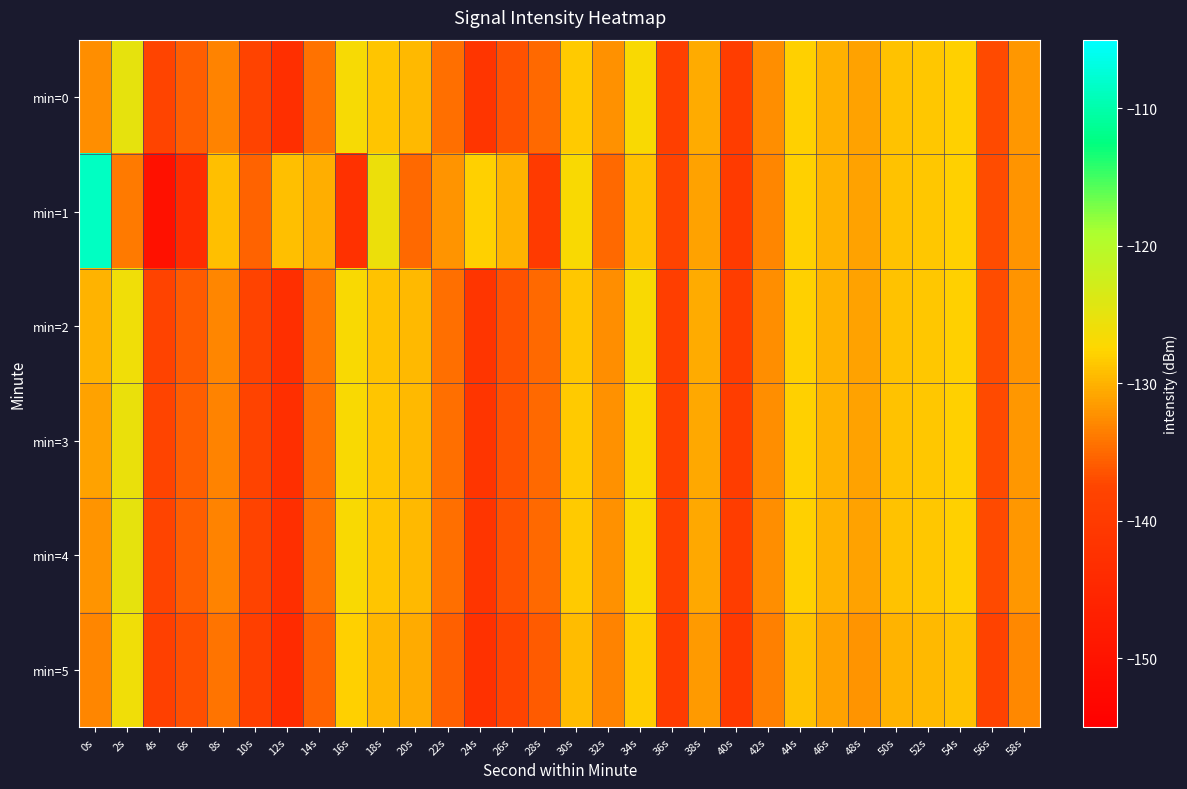

Reading left to right, list all the values displayed in this chart.

min=0: 0s=-132.4	2s=-125.1	4s=-137.5	6s=-135.8	8s=-133.2	10s=-137.9	12s=-143.0	14s=-134.4	16s=-126.9	18s=-128.8	20s=-129.5	22s=-134.5	24s=-141.5	26s=-136.6	28s=-135.0	30s=-128.3	32s=-132.3	34s=-127.1	36s=-138.9	38s=-130.6	40s=-139.4	42s=-132.4	44s=-128.0	46s=-130.0	48s=-131.0	50s=-128.9	52s=-128.6	54s=-128.0	56s=-137.1	58s=-131.9
min=1: 0s=-108.5	2s=-133.8	4s=-150.3	6s=-143.9	8s=-129.1	10s=-135.4	12s=-129.0	14s=-130.4	16s=-142.3	18s=-125.6	20s=-135.0	22s=-132.0	24s=-128.0	26s=-130.0	28s=-140.0	30s=-127.0	32s=-135.0	34s=-129.0	36s=-138.0	38s=-131.0	40s=-140.0	42s=-133.0	44s=-128.0	46s=-130.0	48s=-131.0	50s=-129.0	52s=-128.5	54s=-128.0	56s=-137.0	58s=-132.0
min=2: 0s=-130.0	2s=-126.0	4s=-138.0	6s=-136.0	8s=-133.0	10s=-138.0	12s=-143.0	14s=-134.0	16s=-127.0	18s=-129.0	20s=-129.5	22s=-134.5	24s=-141.5	26s=-136.5	28s=-135.0	30s=-128.5	32s=-132.5	34s=-127.0	36s=-139.0	38s=-130.5	40s=-139.5	42s=-132.5	44s=-128.0	46s=-130.0	48s=-131.0	50s=-129.0	52s=-128.5	54s=-128.0	56s=-137.0	58s=-132.0
min=3: 0s=-131.0	2s=-125.5	4s=-137.5	6s=-135.8	8s=-133.2	10s=-137.9	12s=-143.0	14s=-134.4	16s=-126.9	18s=-128.8	20s=-129.5	22s=-134.5	24s=-141.5	26s=-136.6	28s=-135.0	30s=-128.3	32s=-132.3	34s=-127.1	36s=-138.9	38s=-130.6	40s=-139.4	42s=-132.4	44s=-128.0	46s=-130.0	48s=-131.0	50s=-128.9	52s=-128.6	54s=-128.0	56s=-137.1	58s=-131.9
min=4: 0s=-132.0	2s=-125.0	4s=-137.5	6s=-135.8	8s=-133.2	10s=-137.9	12s=-143.0	14s=-134.4	16s=-126.9	18s=-128.8	20s=-129.5	22s=-134.5	24s=-141.5	26s=-136.6	28s=-135.0	30s=-128.3	32s=-132.3	34s=-127.1	36s=-138.9	38s=-130.6	40s=-139.4	42s=-132.4	44s=-128.0	46s=-130.0	48s=-131.0	50s=-128.9	52s=-128.6	54s=-128.0	56s=-137.1	58s=-131.9
min=5: 0s=-133.0	2s=-126.0	4s=-138.5	6s=-136.8	8s=-134.2	10s=-138.9	12s=-144.0	14s=-135.4	16s=-127.9	18s=-129.8	20s=-130.5	22s=-135.5	24s=-142.5	26s=-137.6	28s=-136.0	30s=-129.3	32s=-133.3	34s=-128.1	36s=-139.9	38s=-131.6	40s=-140.4	42s=-133.4	44s=-129.0	46s=-131.0	48s=-132.0	50s=-129.9	52s=-129.6	54s=-129.0	56s=-138.1	58s=-132.9